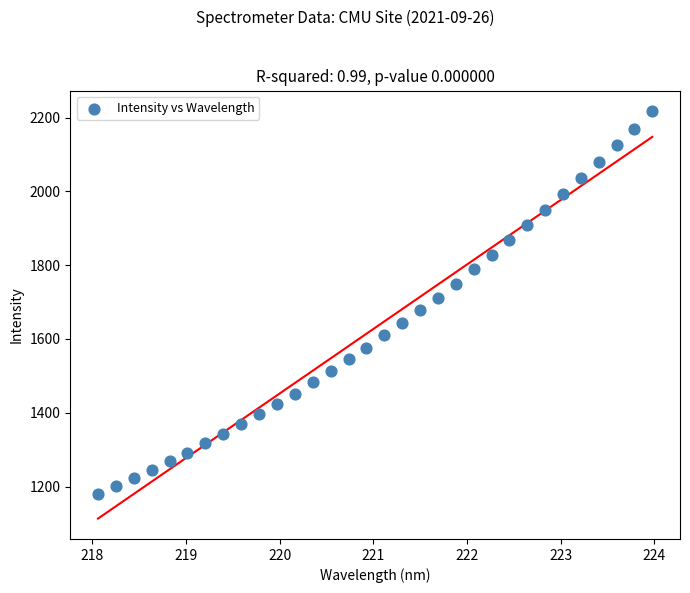

What is the range of Y values (max minus min)?

1038.3